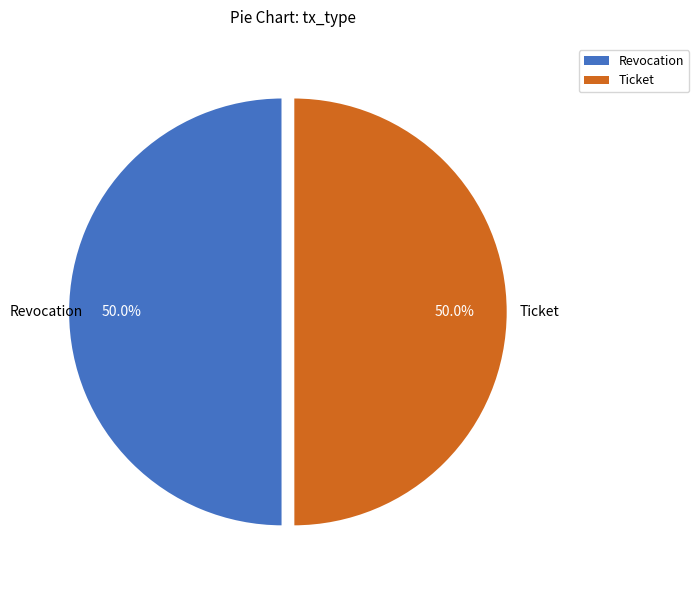

Approximately how many times larger is the value at Revocation compared to Ticket?

1.0